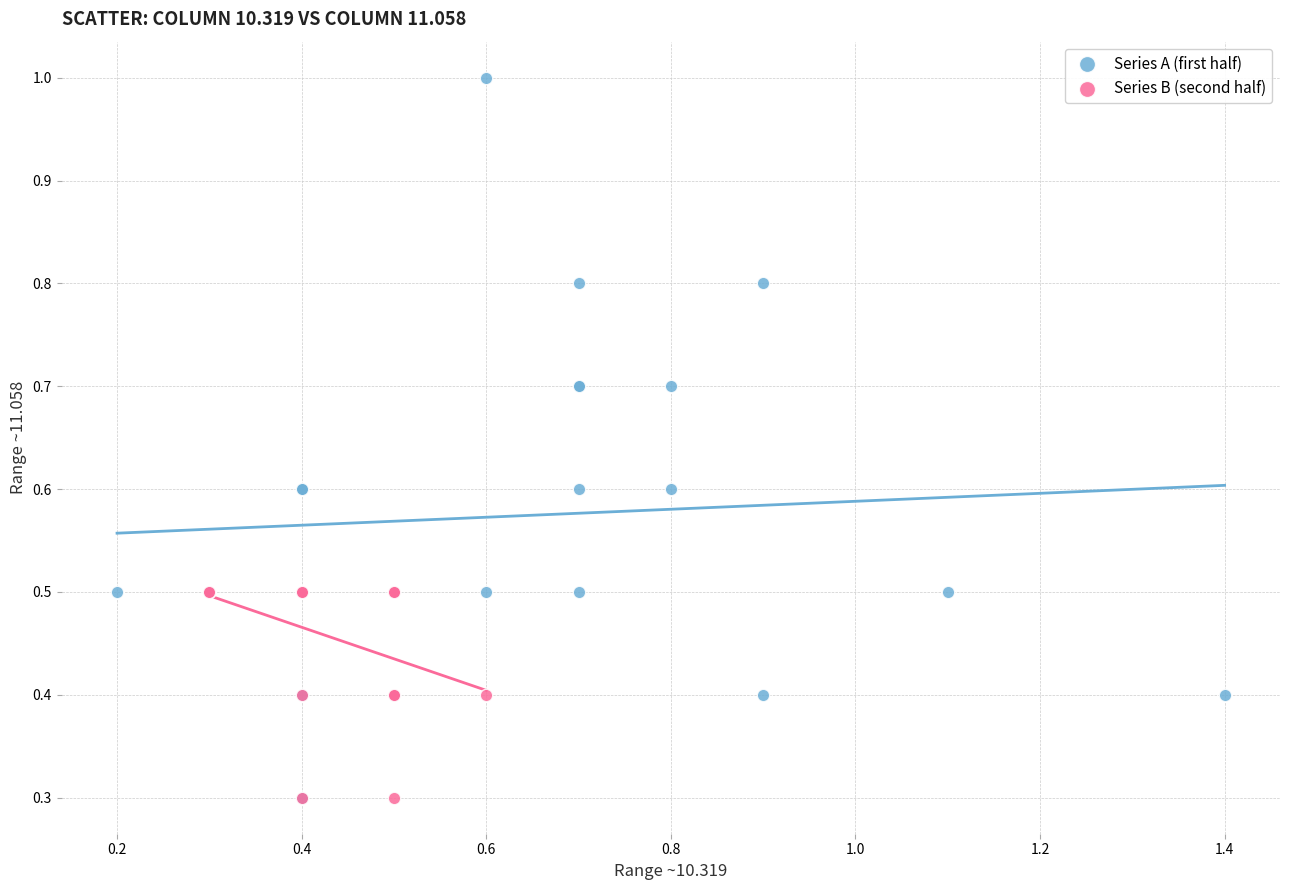

Which series contains the highest Y value?

Series A (first half)